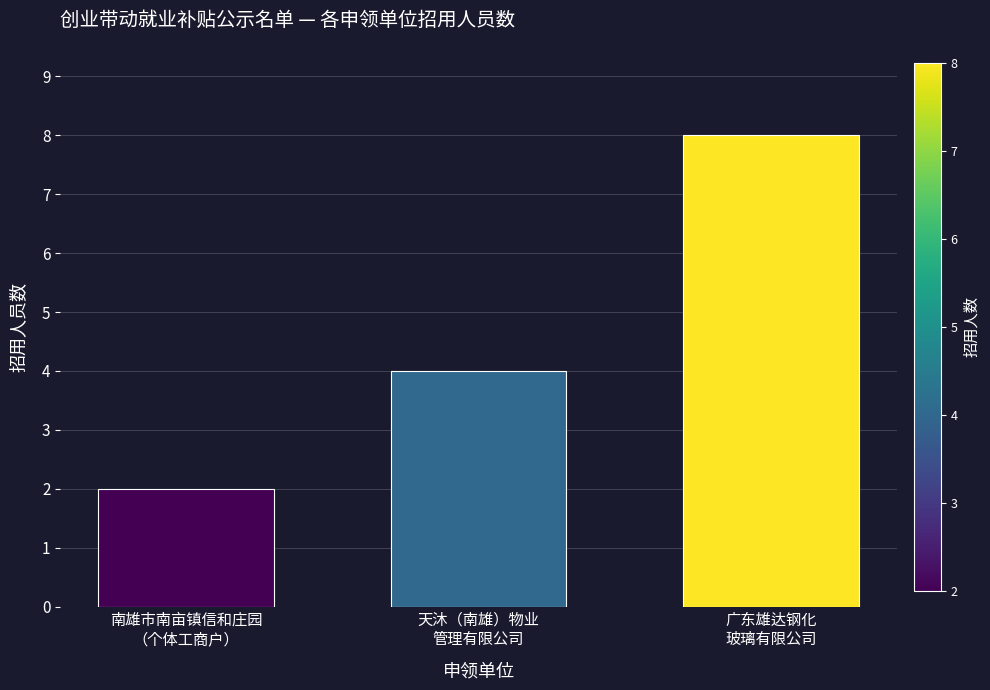

What is the value of the 3rd bar from the left?

8